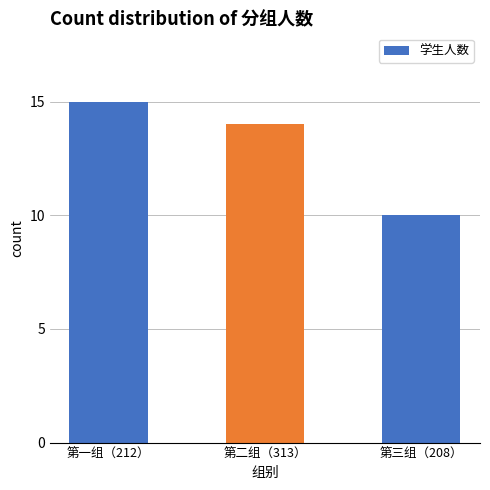

How many series are shown in this chart?

1